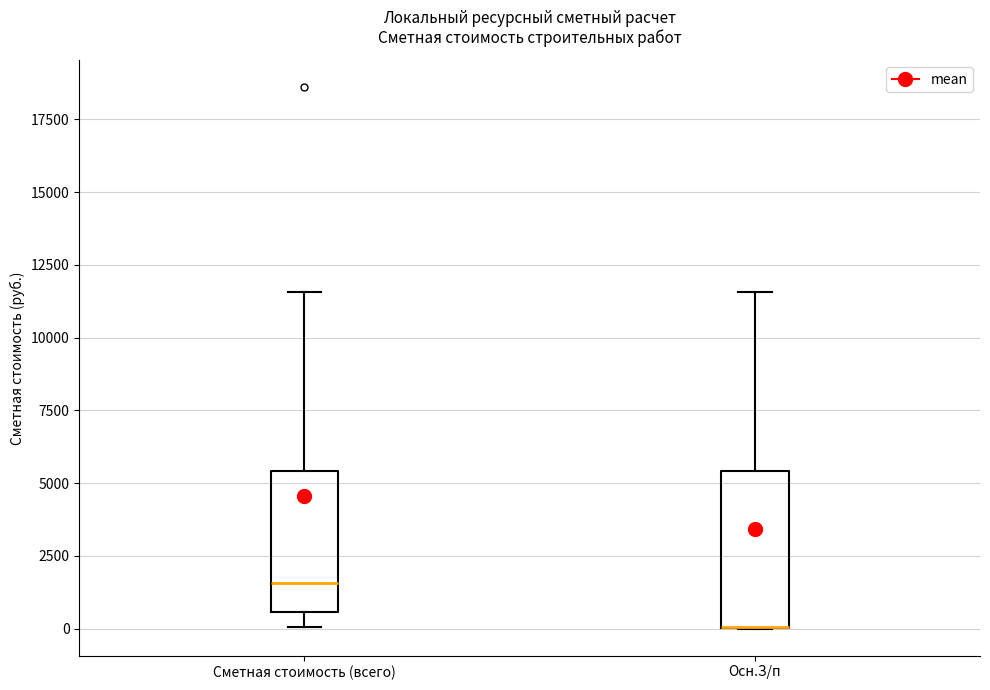

Where is the lower edge of the box for Сметная стоимость (всего) on the y-axis? The values are not printed on the chart, so give them approximately, as read against the axis.

500